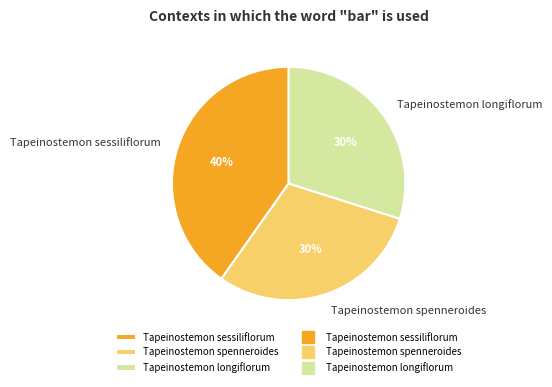

What percentage is the Tapeinostemon longiflorum slice, to the nearest percent?

30%